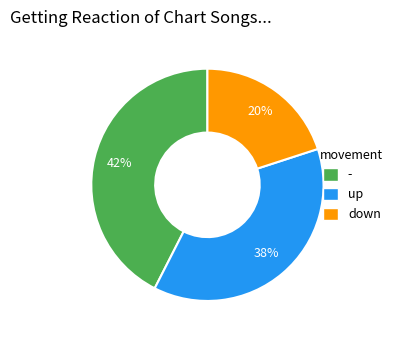

Between up and down, which is larger?

up